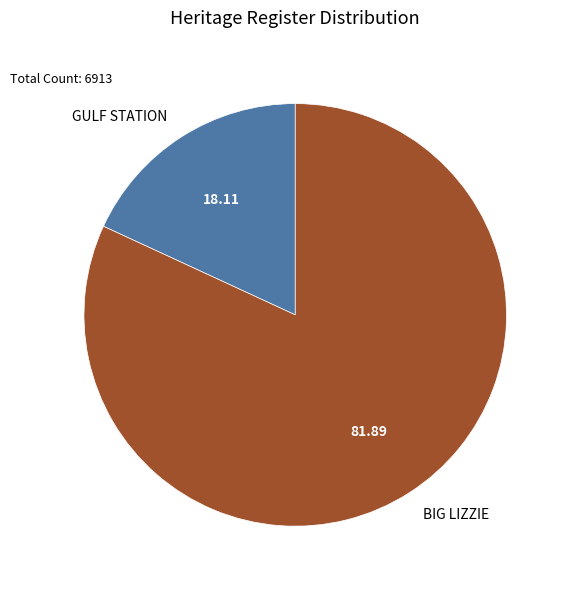

Which slice is the largest?

BIG LIZZIE